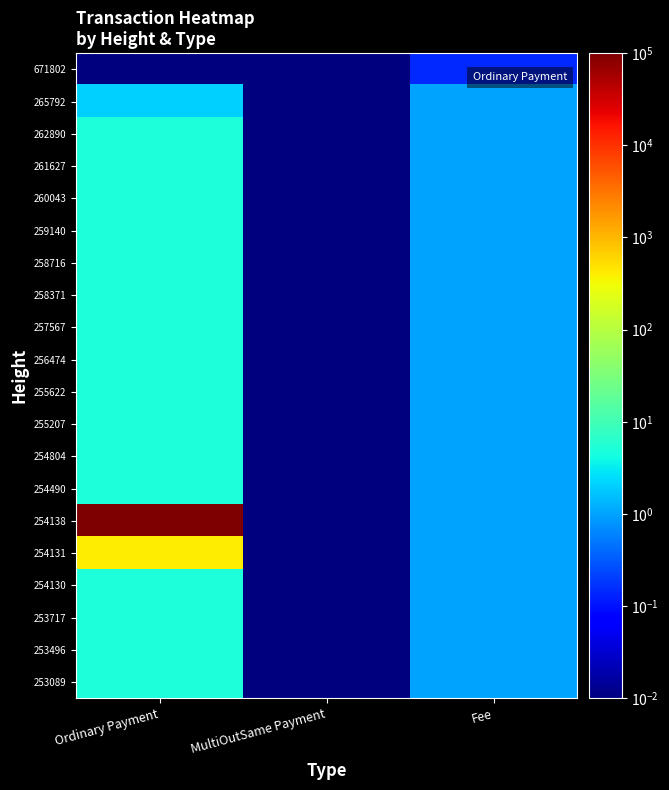

Reading left to right, what are all the values shown in this chart?

671802: Ordinary Payment=0.0	MultiOutSame Payment=0.0	Fee=0.1
265792: Ordinary Payment=2.0	MultiOutSame Payment=0.0	Fee=1.0
262890: Ordinary Payment=5.0	MultiOutSame Payment=0.0	Fee=1.0
261627: Ordinary Payment=5.0	MultiOutSame Payment=0.0	Fee=1.0
260043: Ordinary Payment=5.0	MultiOutSame Payment=0.0	Fee=1.0
259140: Ordinary Payment=5.0	MultiOutSame Payment=0.0	Fee=1.0
258716: Ordinary Payment=5.0	MultiOutSame Payment=0.0	Fee=1.0
258371: Ordinary Payment=5.0	MultiOutSame Payment=0.0	Fee=1.0
257567: Ordinary Payment=5.0	MultiOutSame Payment=0.0	Fee=1.0
256474: Ordinary Payment=5.0	MultiOutSame Payment=0.0	Fee=1.0
255622: Ordinary Payment=5.0	MultiOutSame Payment=0.0	Fee=1.0
255207: Ordinary Payment=5.0	MultiOutSame Payment=0.0	Fee=1.0
254804: Ordinary Payment=5.0	MultiOutSame Payment=0.0	Fee=1.0
254490: Ordinary Payment=5.0	MultiOutSame Payment=0.0	Fee=1.0
254138: Ordinary Payment=100000.0	MultiOutSame Payment=0.0	Fee=1.0
254131: Ordinary Payment=400.5	MultiOutSame Payment=0.0	Fee=1.0
254130: Ordinary Payment=5.0	MultiOutSame Payment=0.0	Fee=1.0
253717: Ordinary Payment=5.0	MultiOutSame Payment=0.0	Fee=1.0
253496: Ordinary Payment=5.0	MultiOutSame Payment=0.0	Fee=1.0
253089: Ordinary Payment=5.0	MultiOutSame Payment=0.0	Fee=1.0